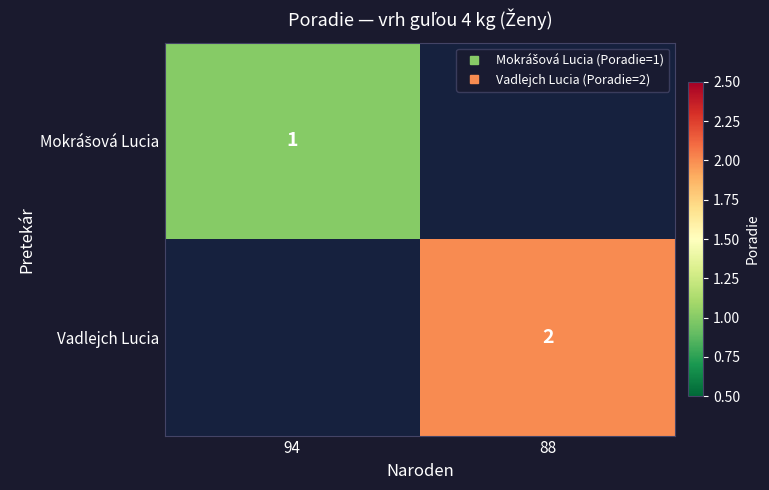

How many data points does each series have?

2